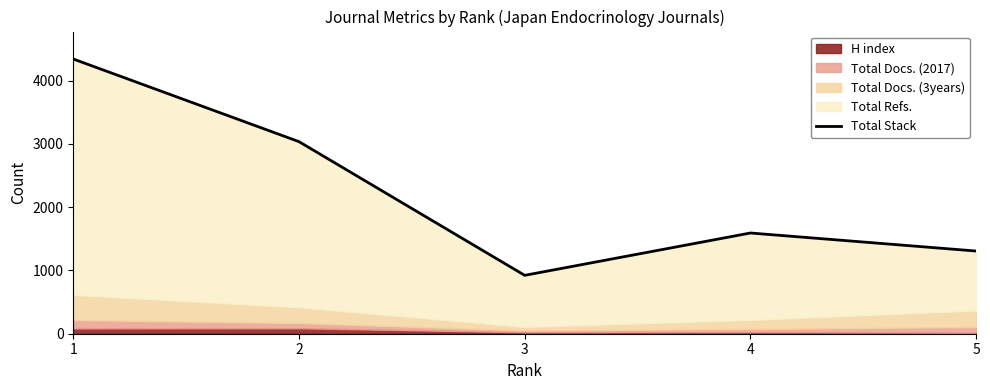

List the labels in order of value, largest first.

1, 2, 4, 5, 3